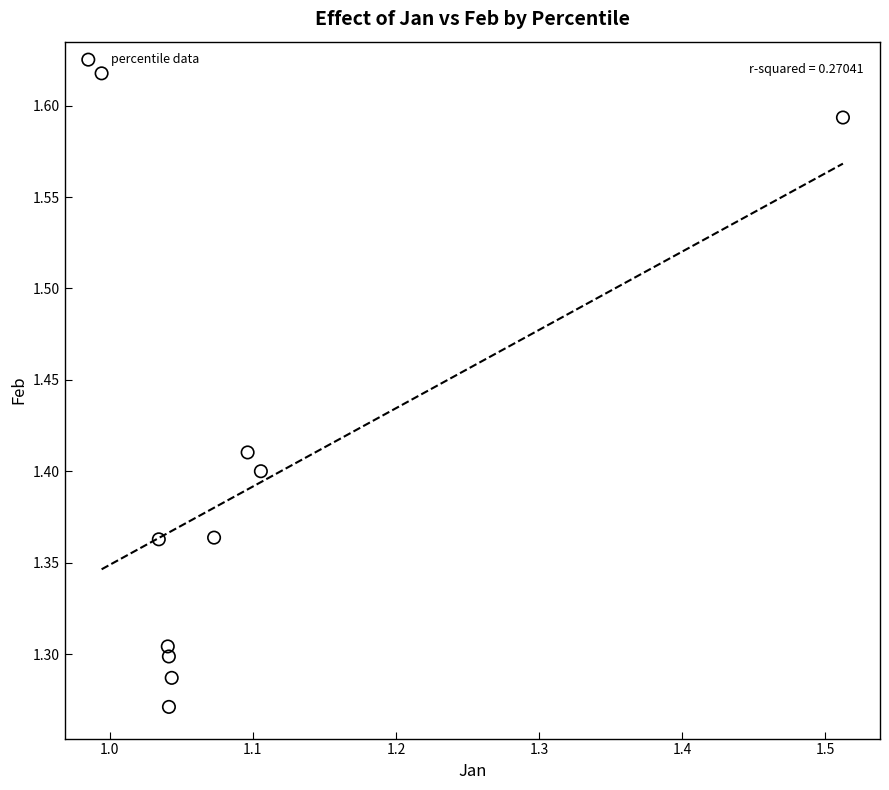

What is the range of Y values (max minus min)?

0.3